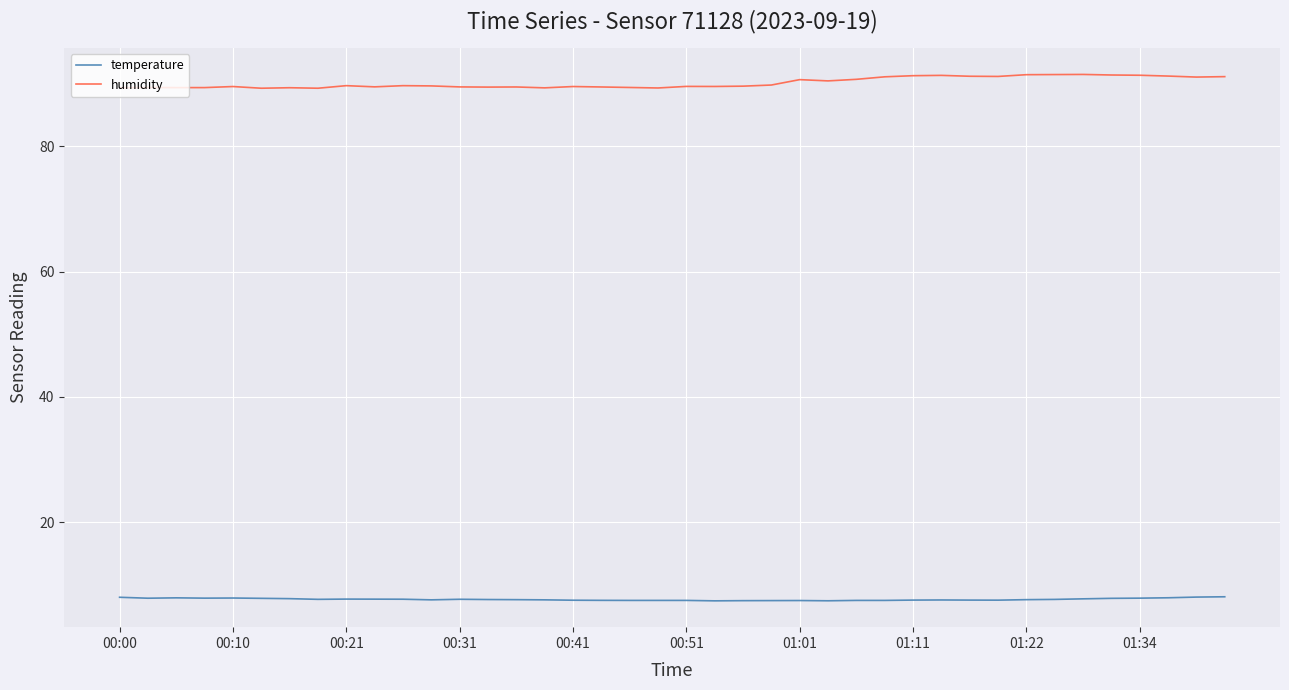

What is the difference between the maximum and minimum values in the humidity series?

2.2